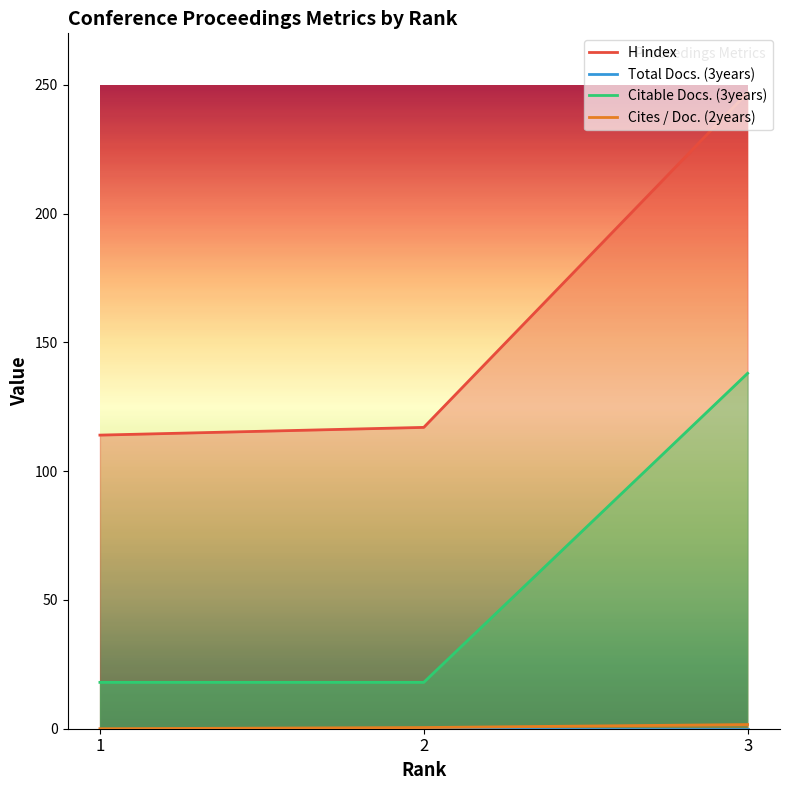

How many data points does each series have?

3